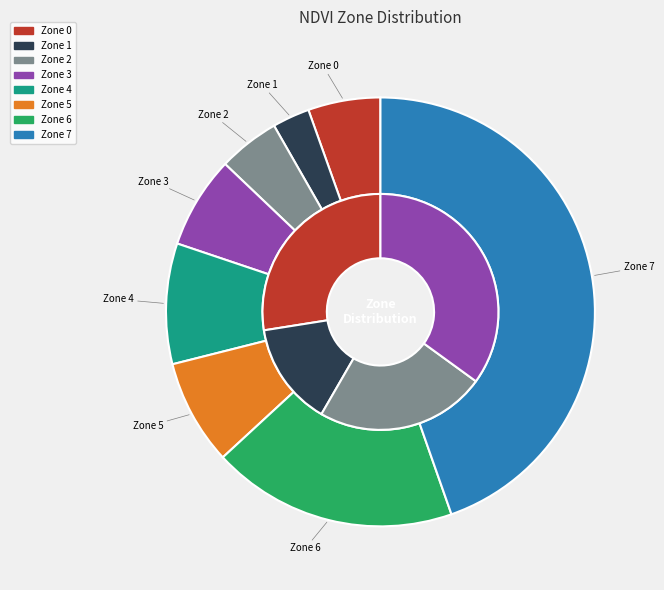

How many slices are in this pie chart?

8